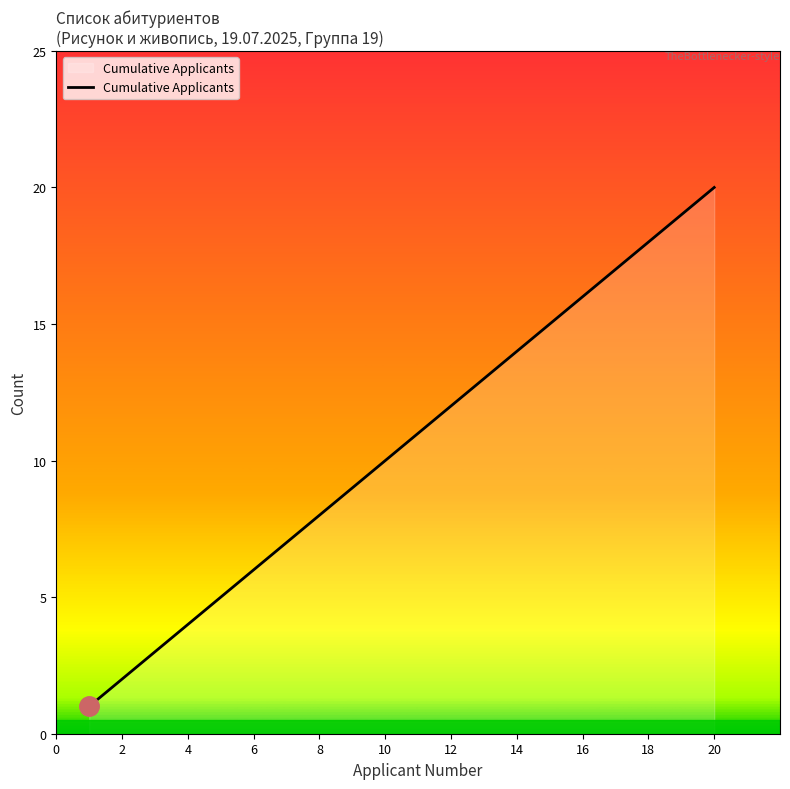

What is the greatest value displayed?

20.0